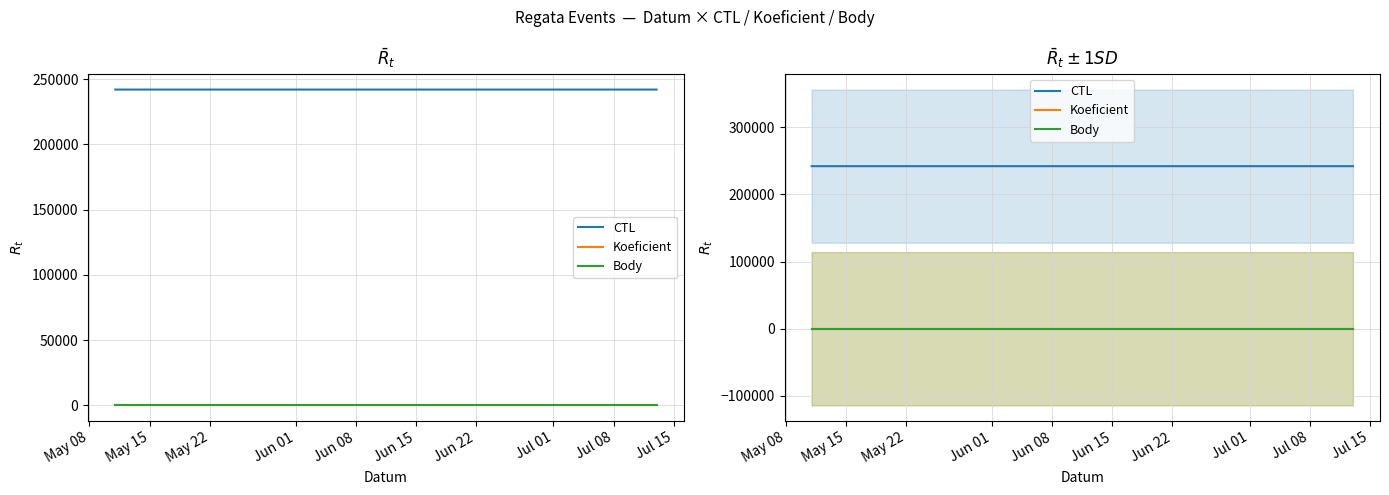

What is the total value across all series at Jun 01?

242021